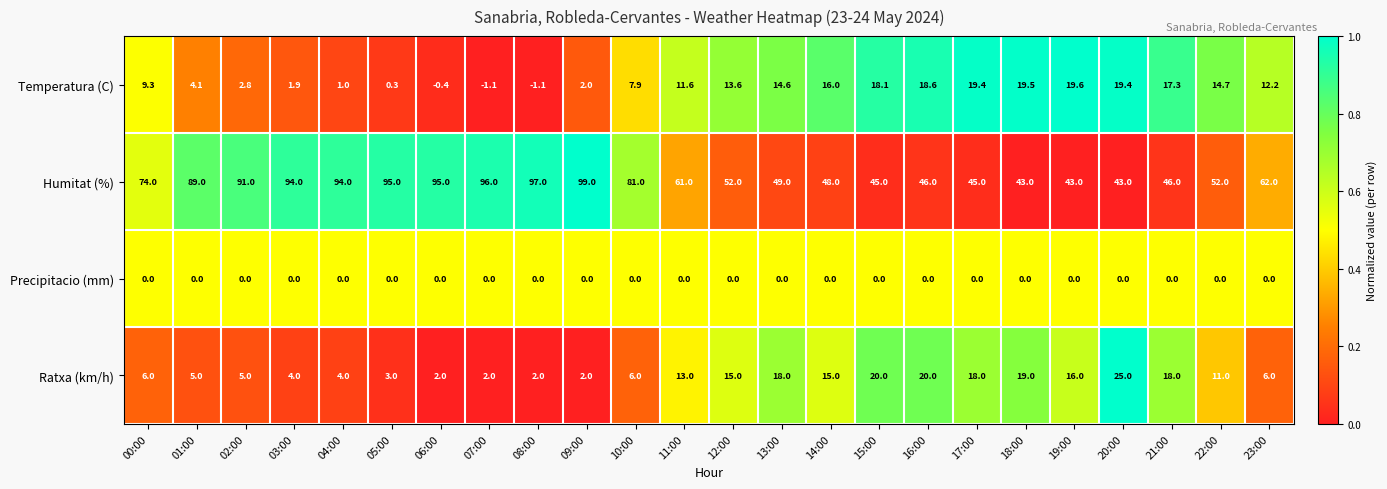

Count the number of data series in this chart.

4